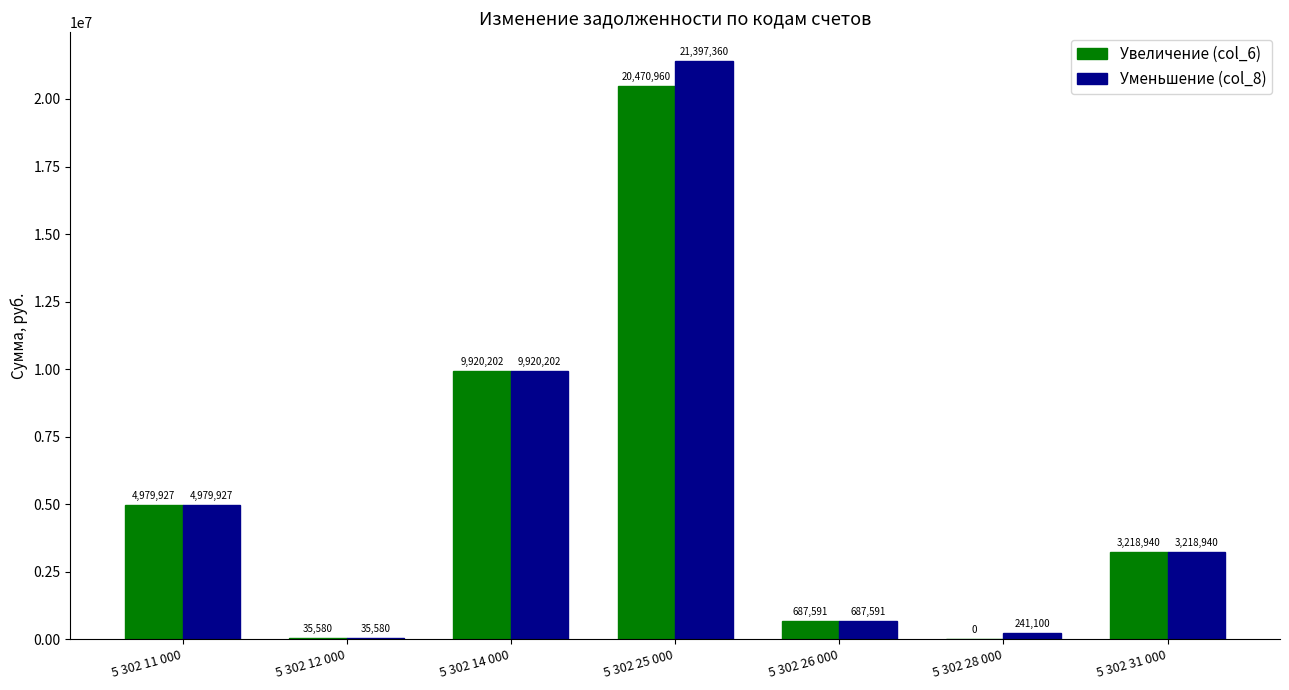

What is the sum of all Уменьшение (col_8) values?

40480699.9